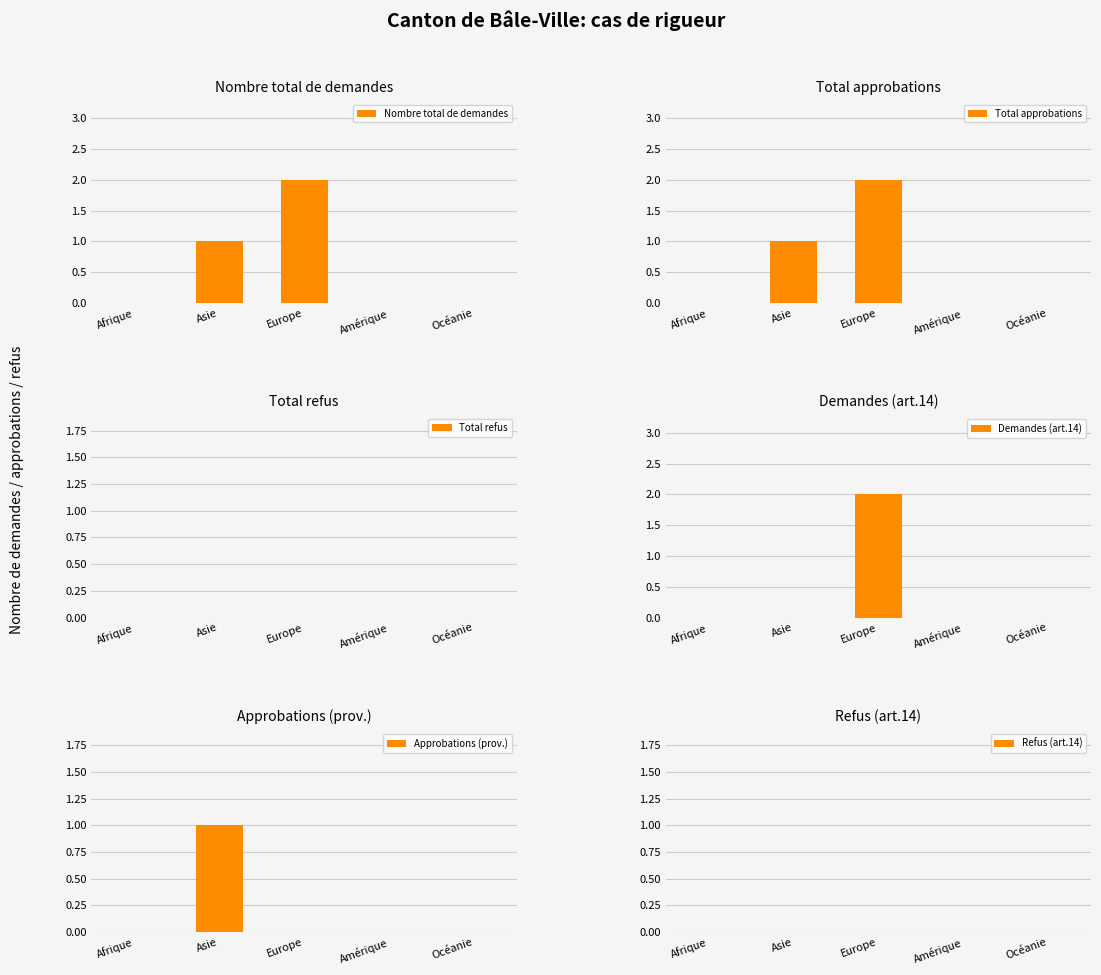

Which series changed the most between Afrique and Amérique?

Nombre total de demandes